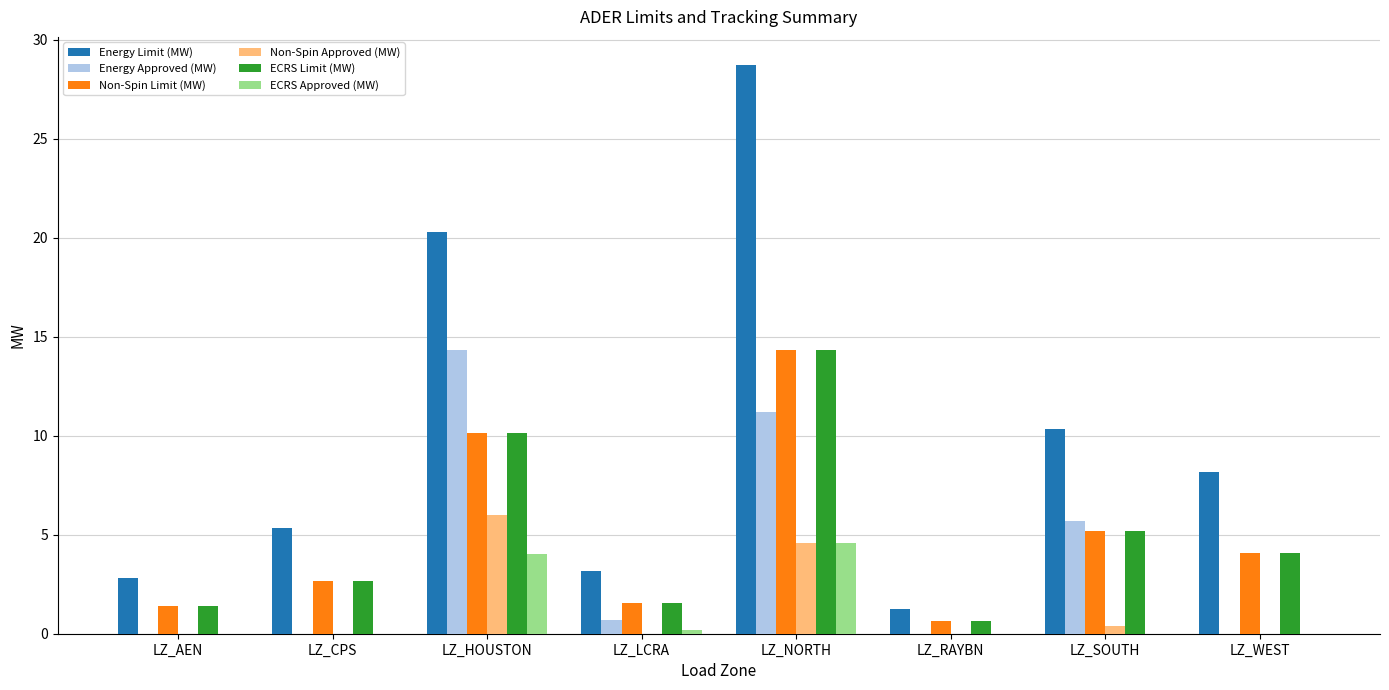

How many series are shown in this chart?

6